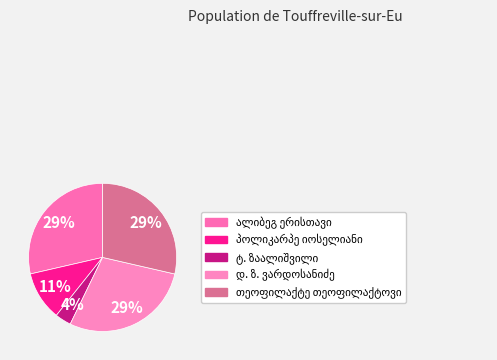

Is there any slice that represents more than half of the pie?

No